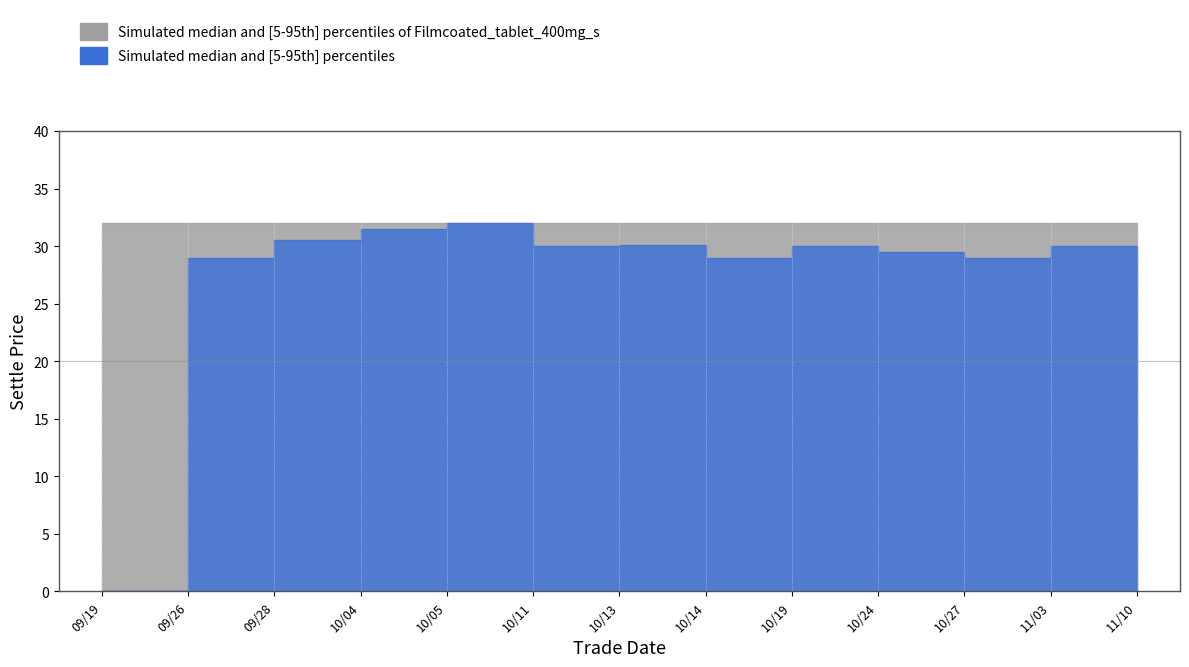

In Settle, how many points are higher than both neighbors (excluding endpoints)?

3